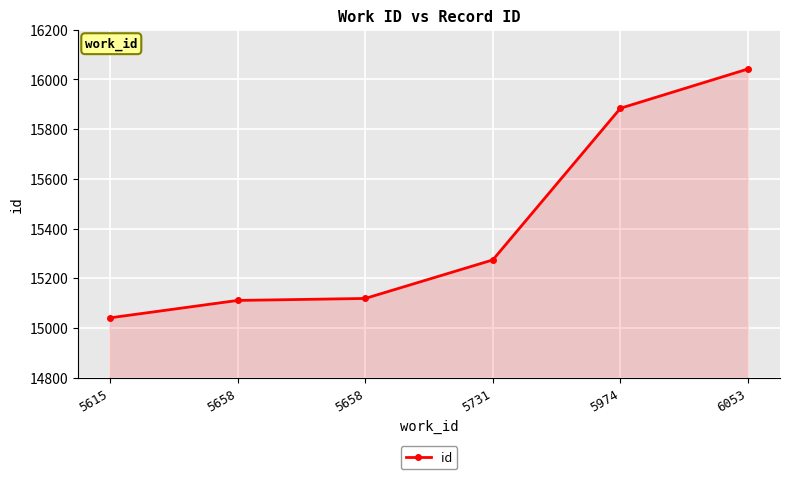

Approximately how many times larger is the value at 5658 compared to 6053?

0.9